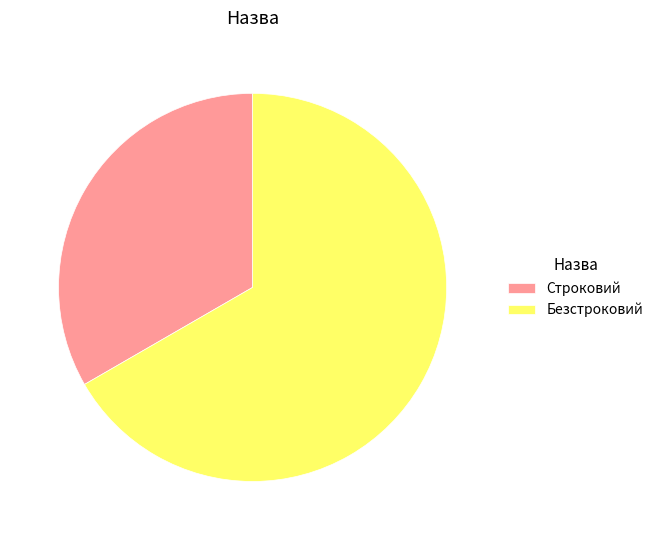

What is the ratio of the value at Строковий to the value at Безстроковий?

0.5